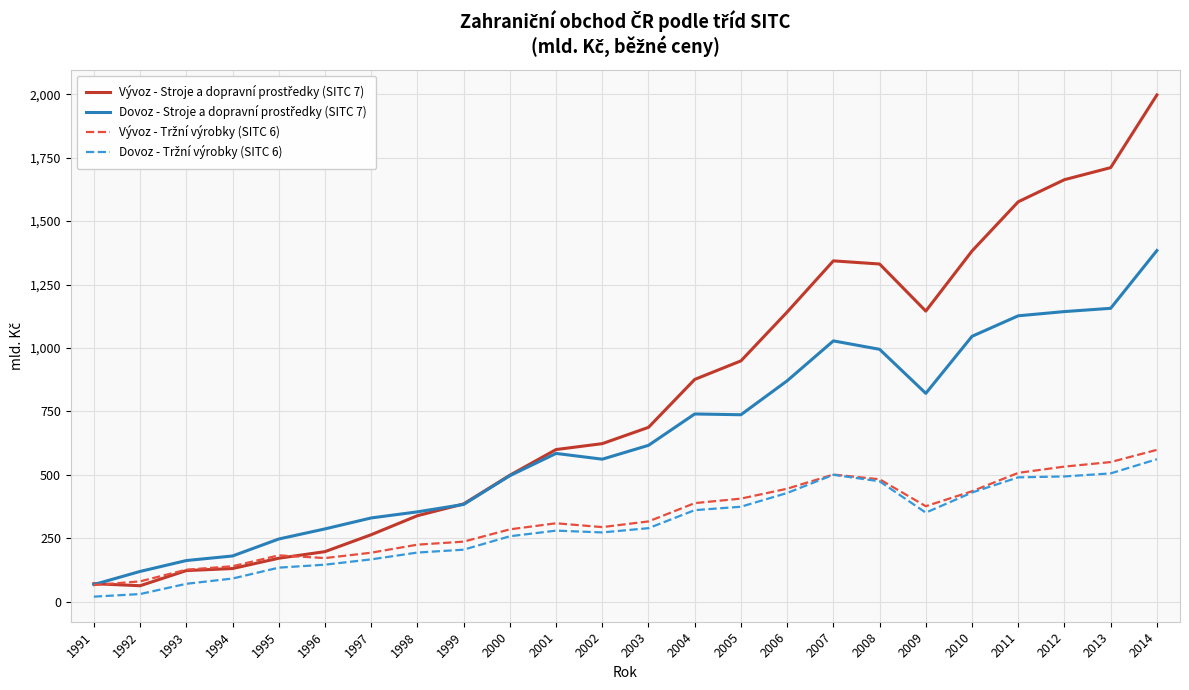

At which category is the sum across all series the highest?

2014